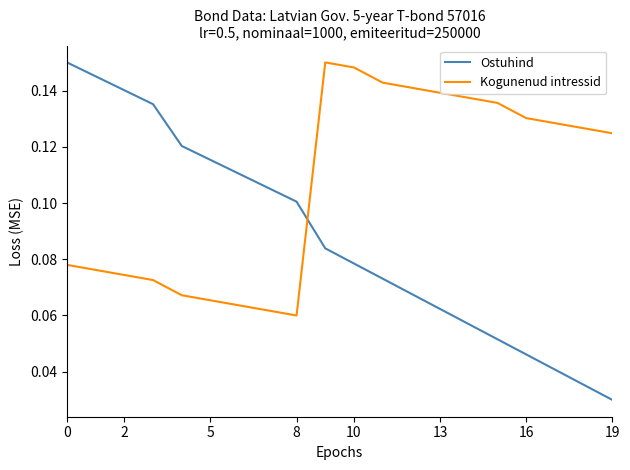

After their last crossing, which series has the higher values: Kogunenud intressid or Ostuhind?

Kogunenud intressid